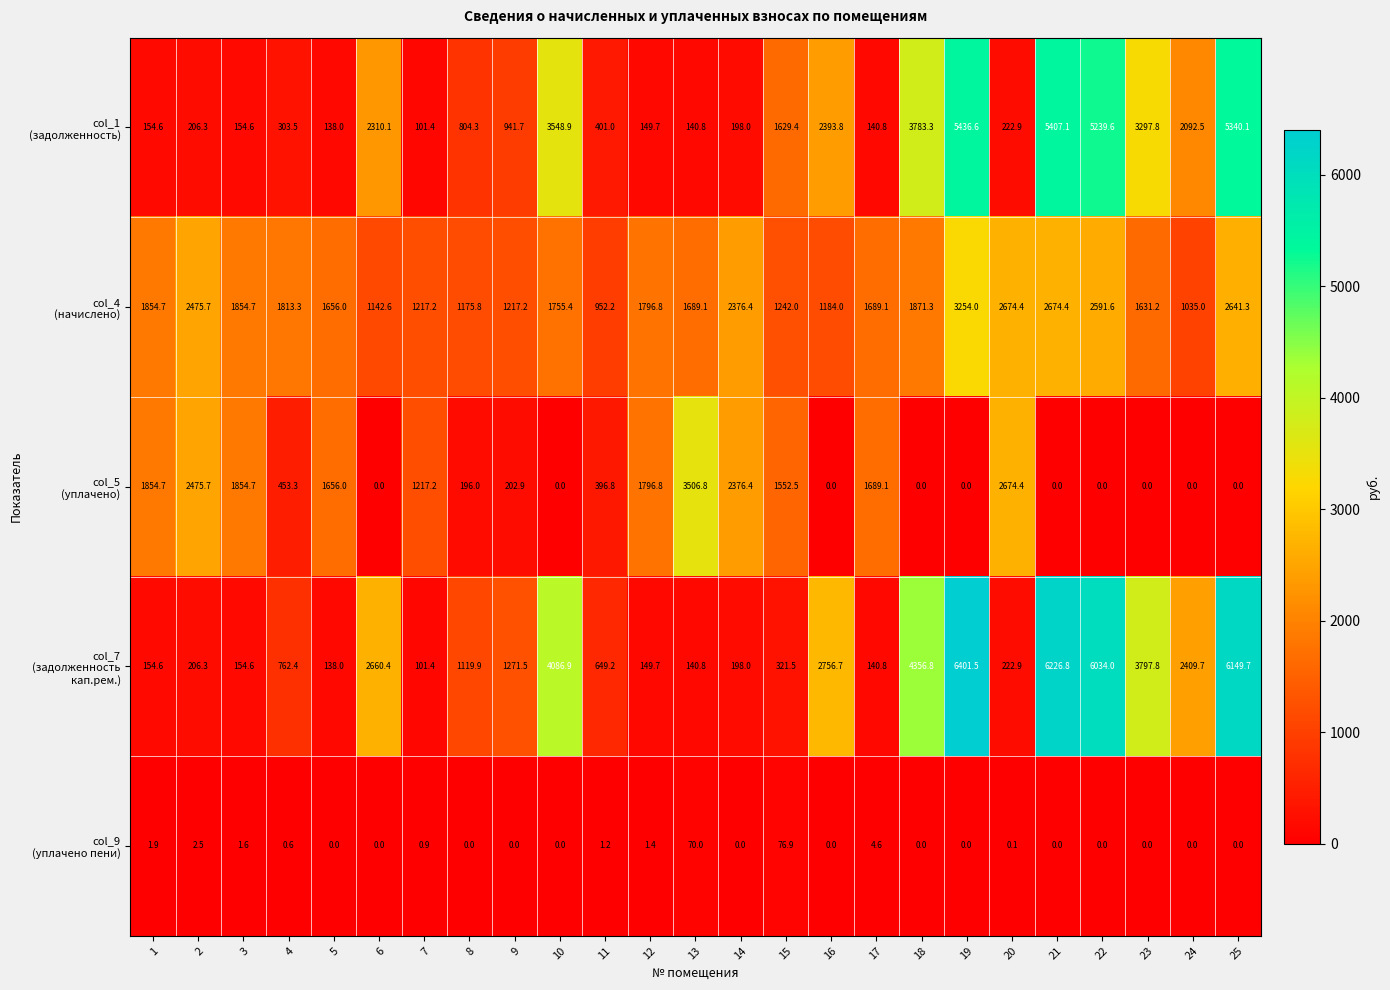

What is the spread (max minus min) of values at 13?

3436.8